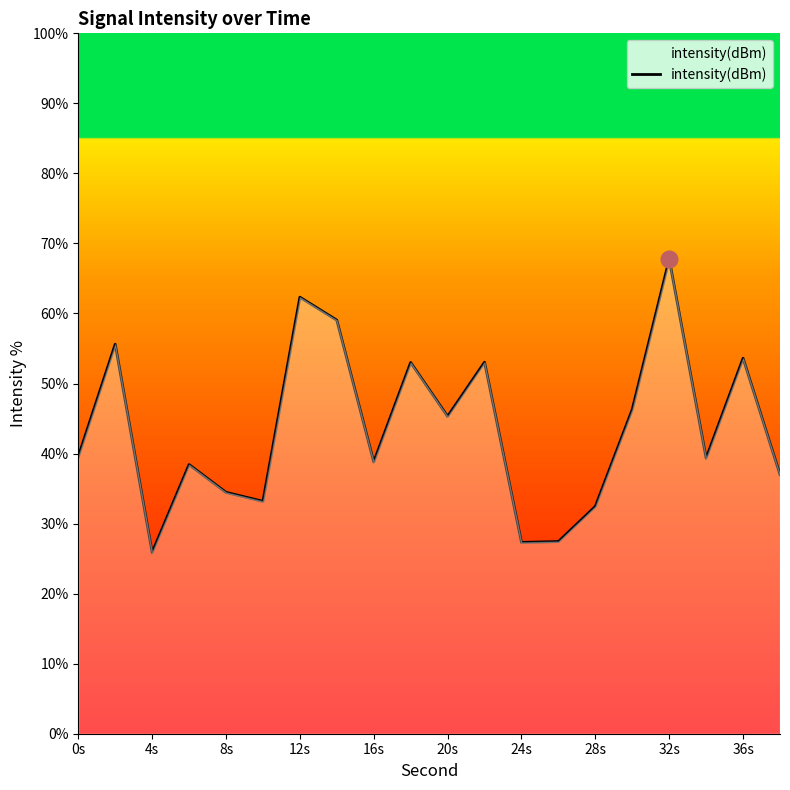

What is the greatest value displayed?

67.7